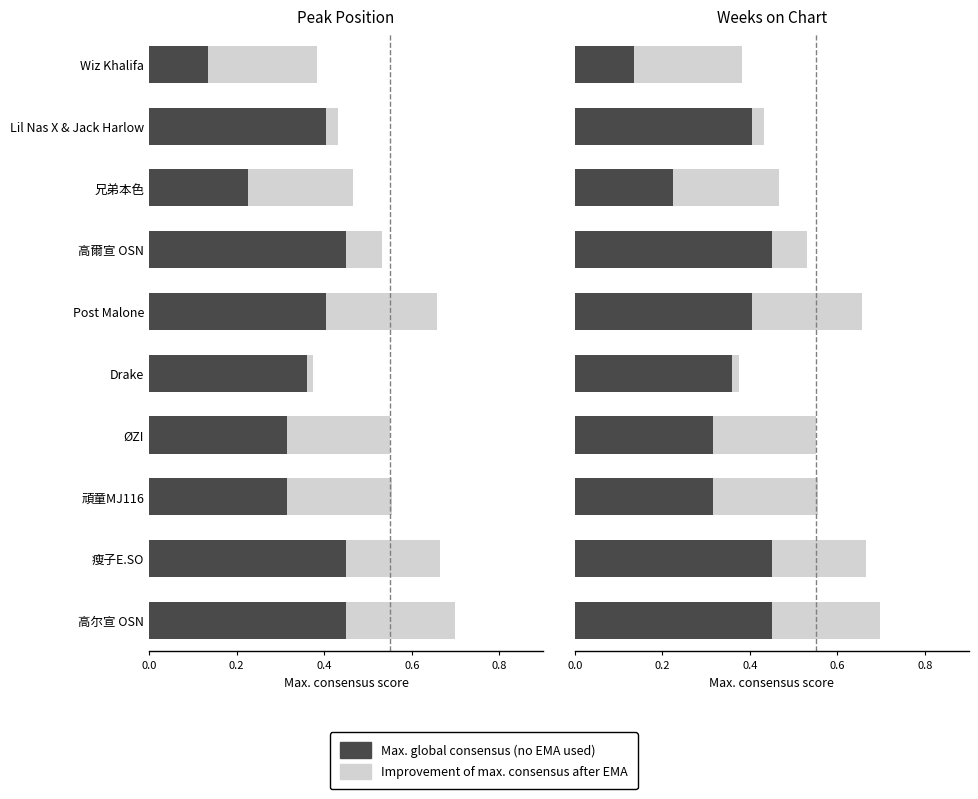

What is the difference between the second highest and second lowest values in the Peak position (inverted, normalized) series?

0.2